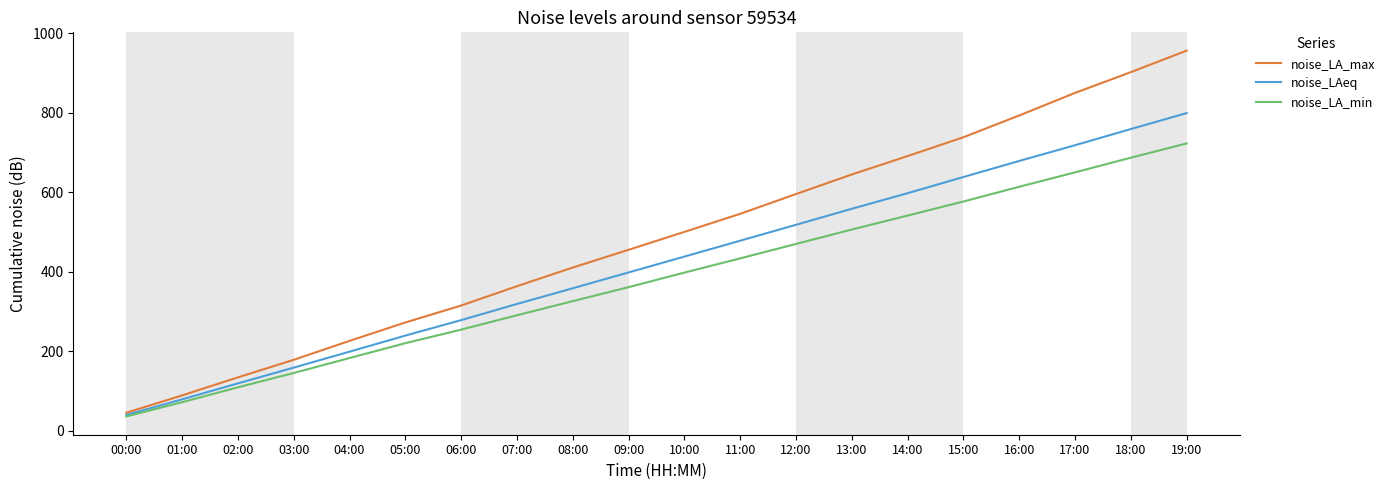

The value of noise_LAeq at 18:00 is 1095.5. True or false?

False